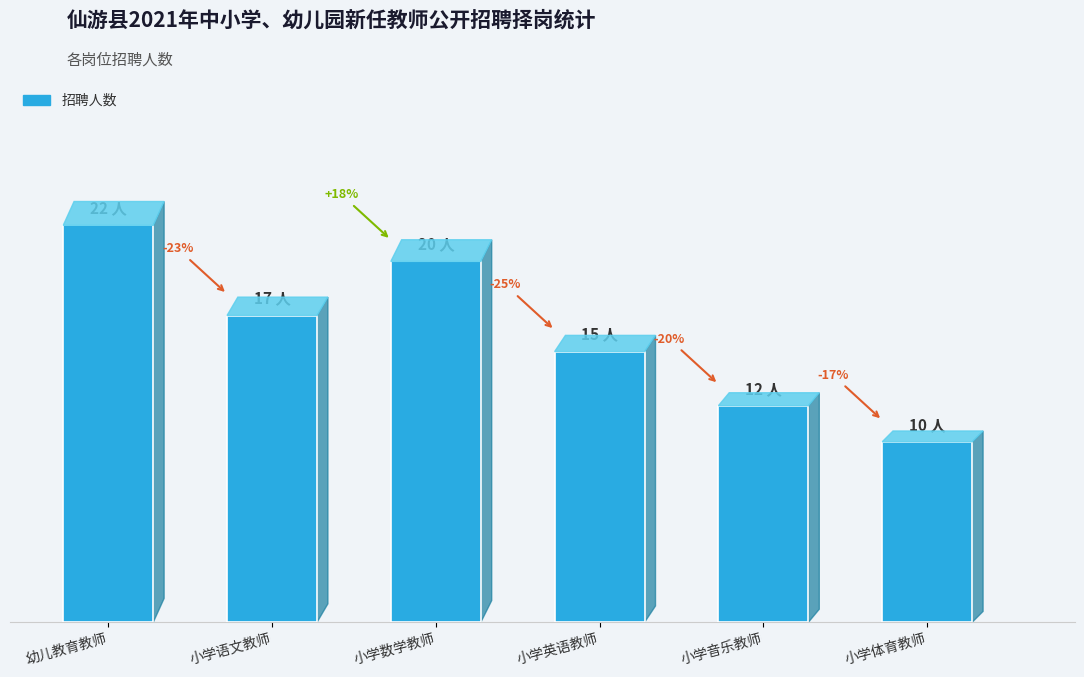

True or false: the data shows 17 at 小学语文教师.

True